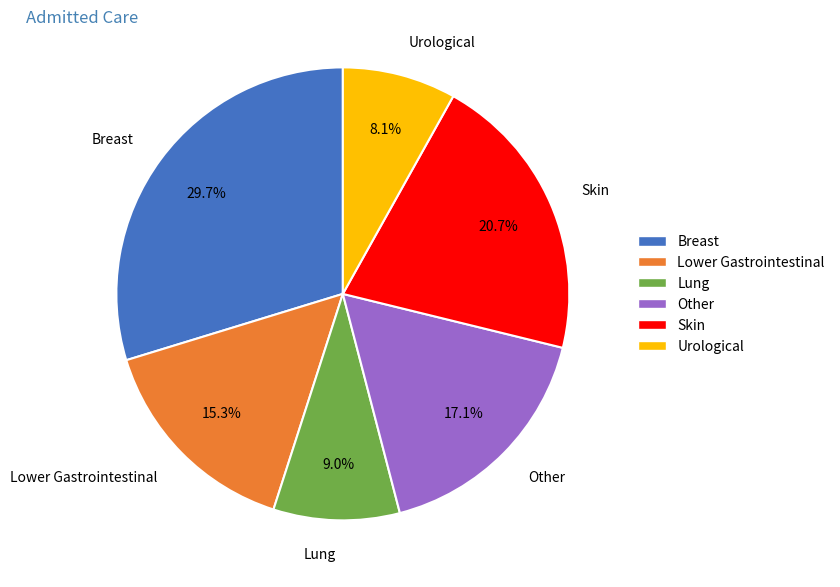

To the nearest percent, what is the difference between the Urological and Skin slice percentages?

13%